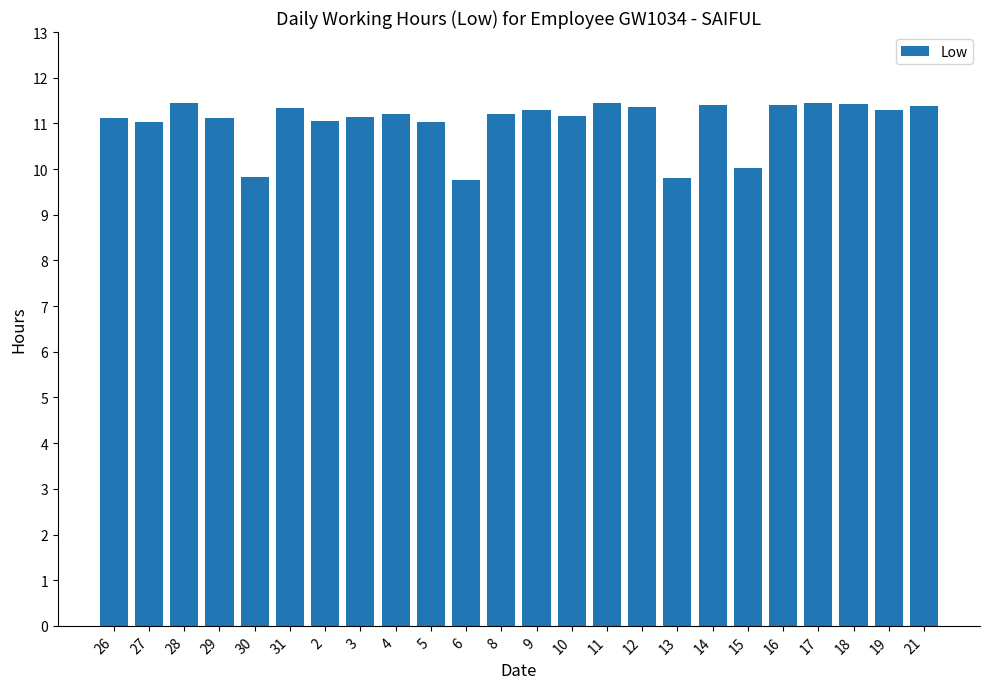

How many bars are there in total?

24